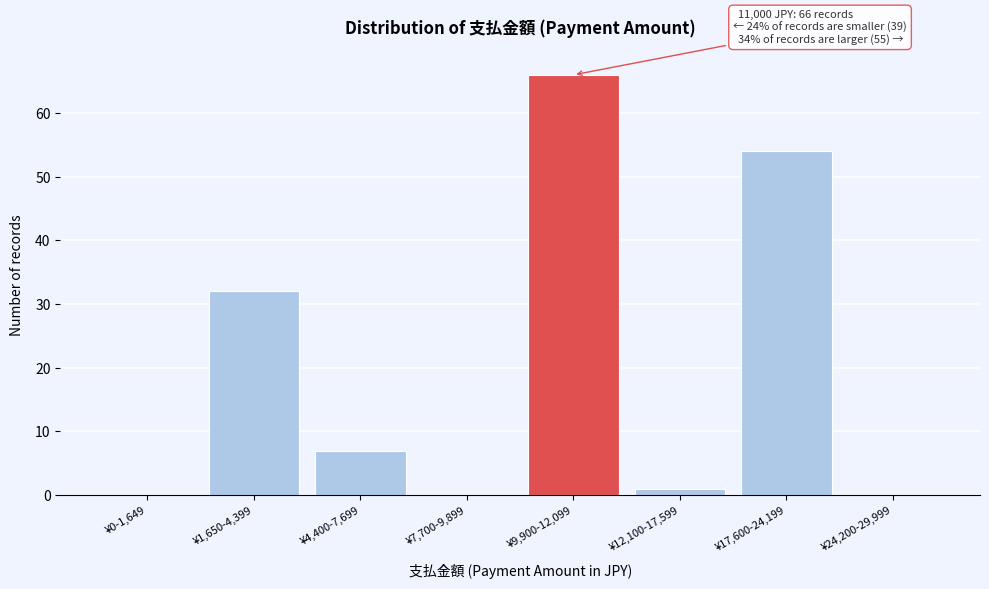

Reading left to right, extract all data points from this chart.

¥0-1,649=0	¥1,650-4,399=32	¥4,400-7,699=7	¥7,700-9,899=0	¥9,900-12,099=66	¥12,100-17,599=1	¥17,600-24,199=54	¥24,200-29,999=0